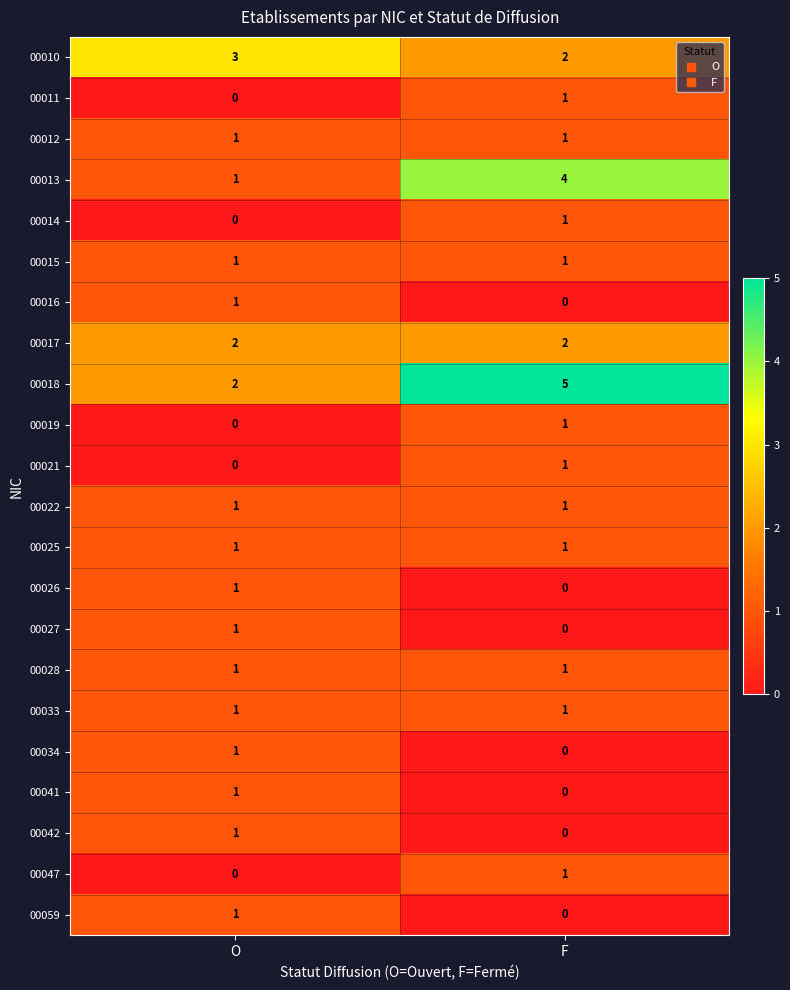

At which label does 00034 reach its minimum?

F